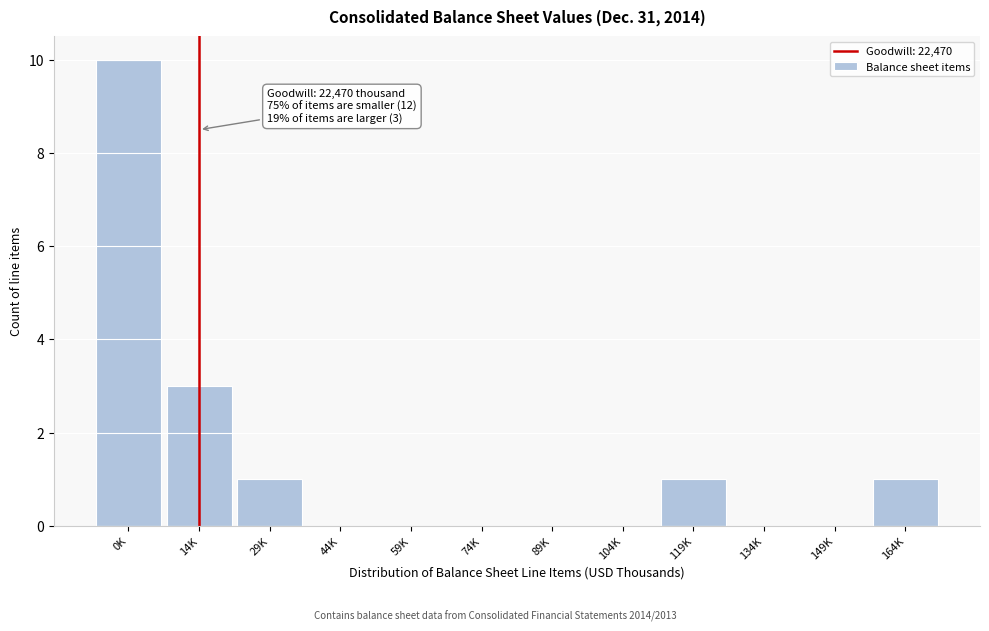

Reading left to right, what are all the values shown in this chart?

0K=10	14K=3	29K=1	44K=0	59K=0	74K=0	89K=0	104K=0	119K=1	134K=0	149K=0	164K=1